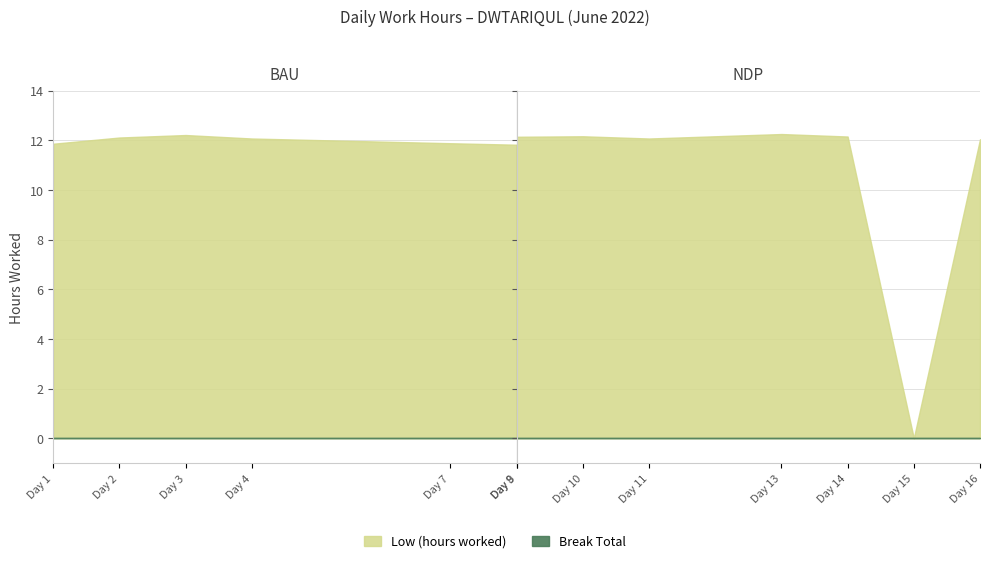

What is the sum of all Low (hours) values?

144.8